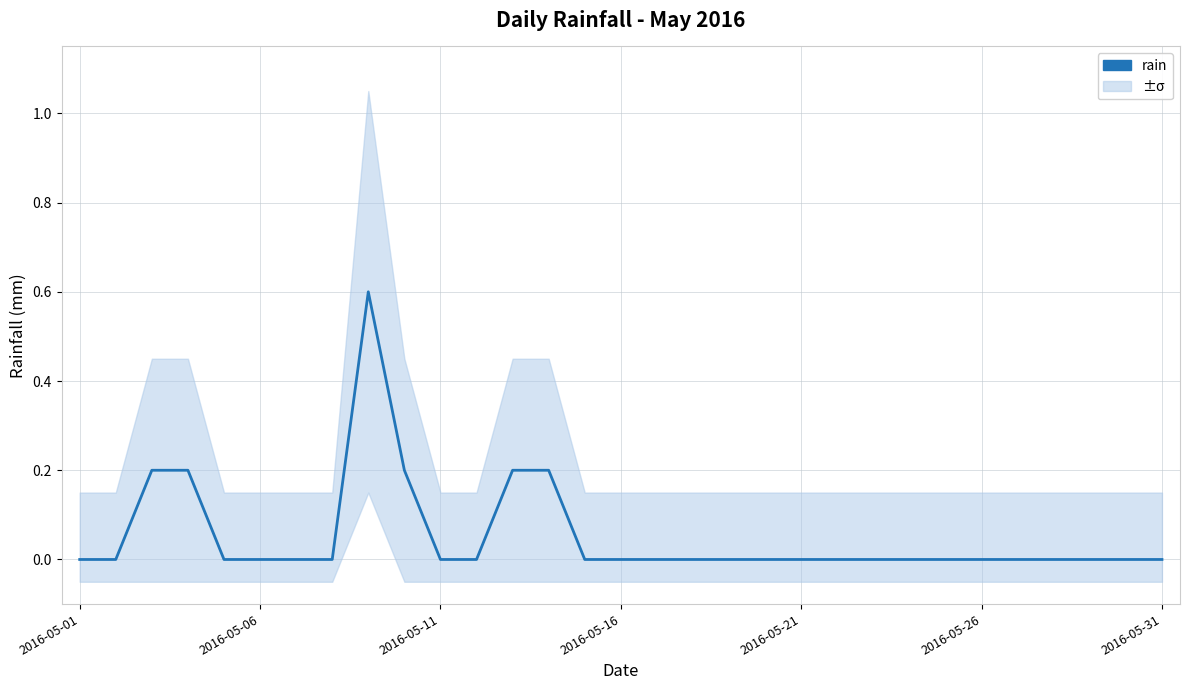

How many values are between 0 and 1?

31